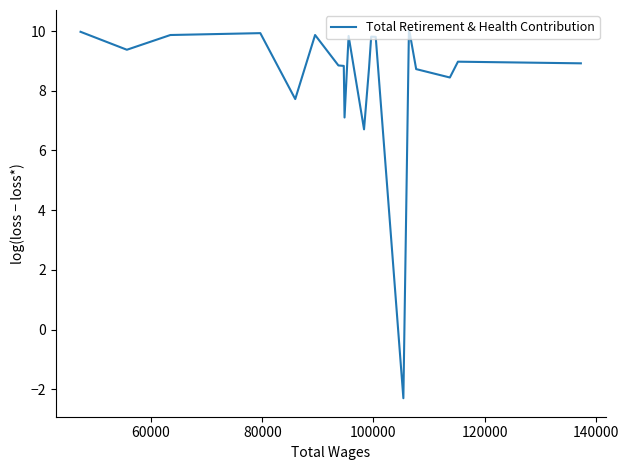

Count the number of values greater than 8.

16